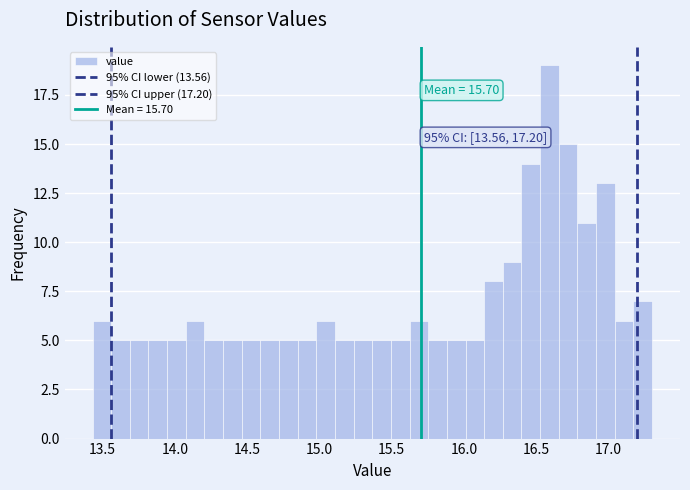

Read against the x-axis, roughly where is the centre of the tallest bar?

16.60